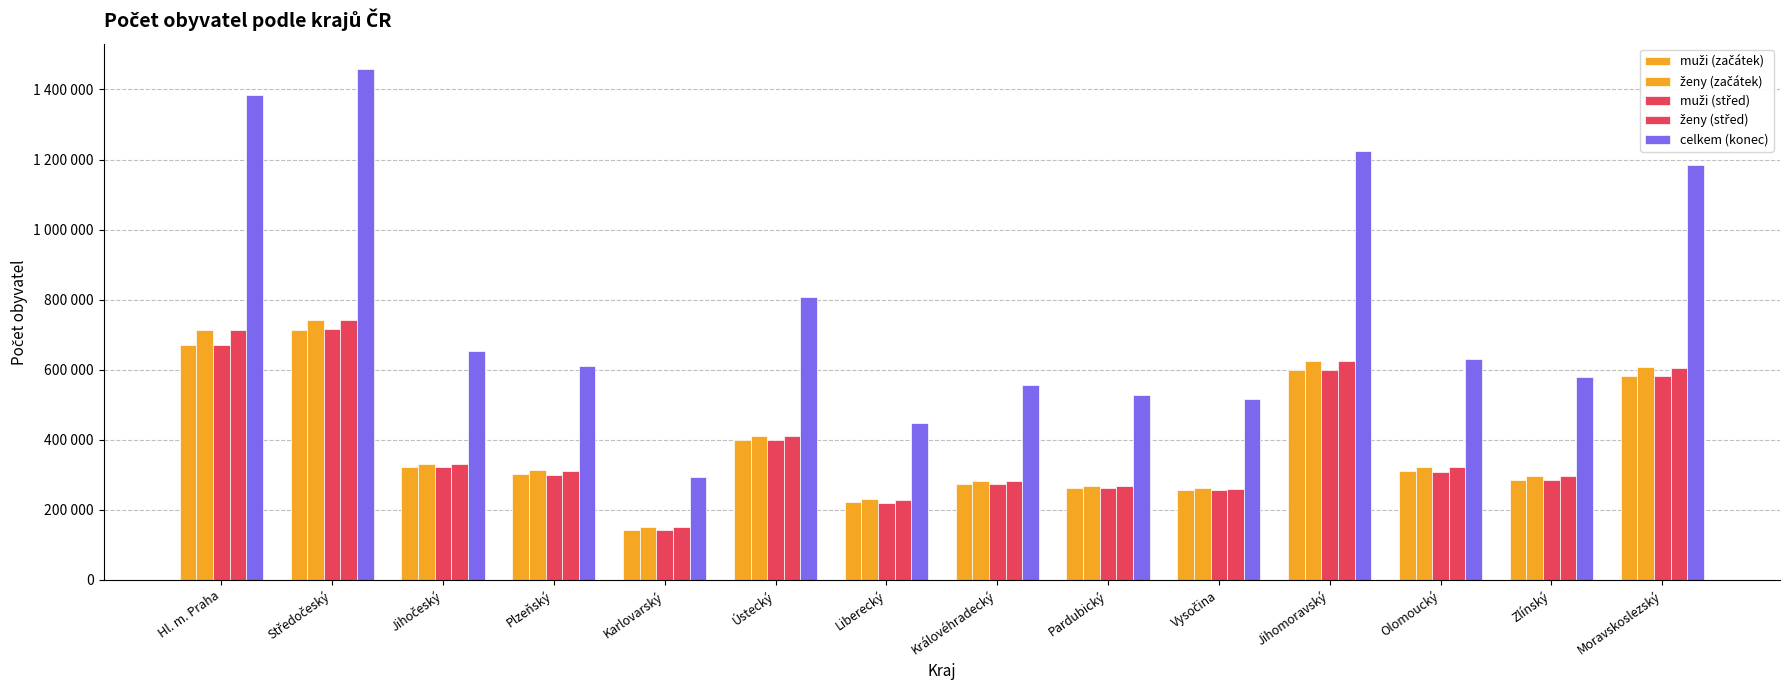

Are the bars horizontal?

No